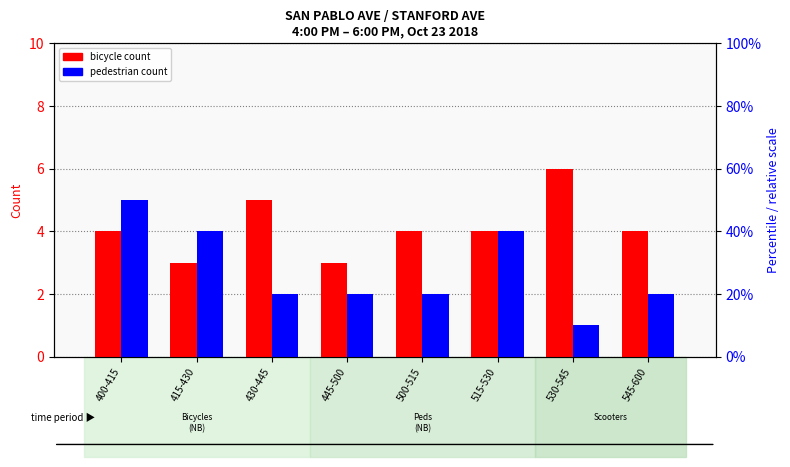

Between 445-500 and 500-515, which is larger?

500-515